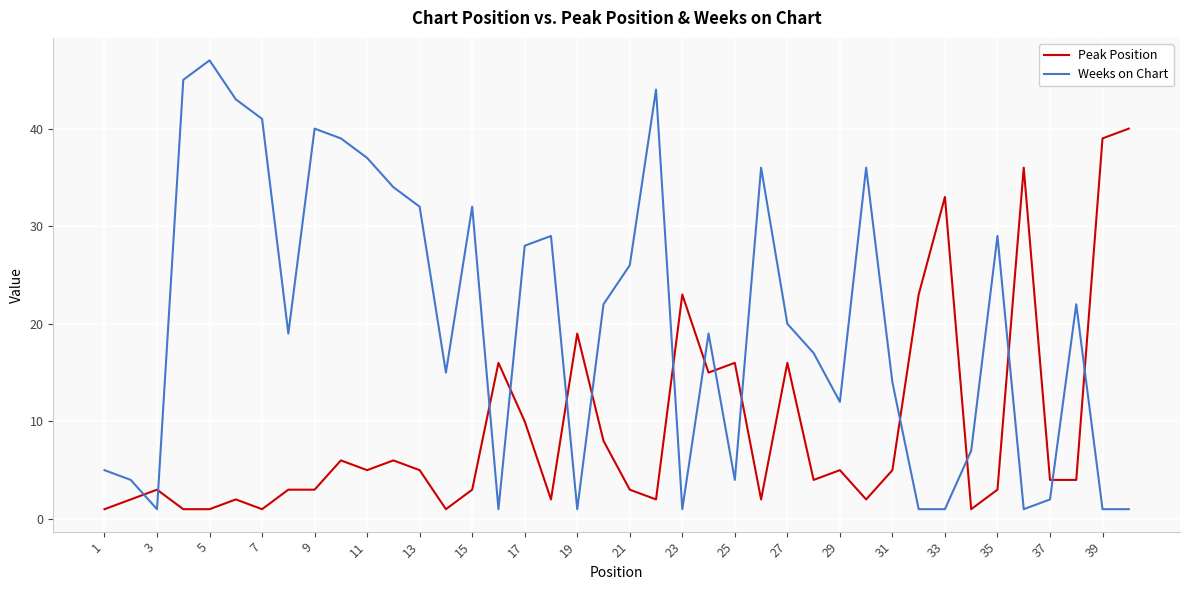

Which series ends up on top after the final intersection of Weeks on Chart and Peak Position?

Peak Position